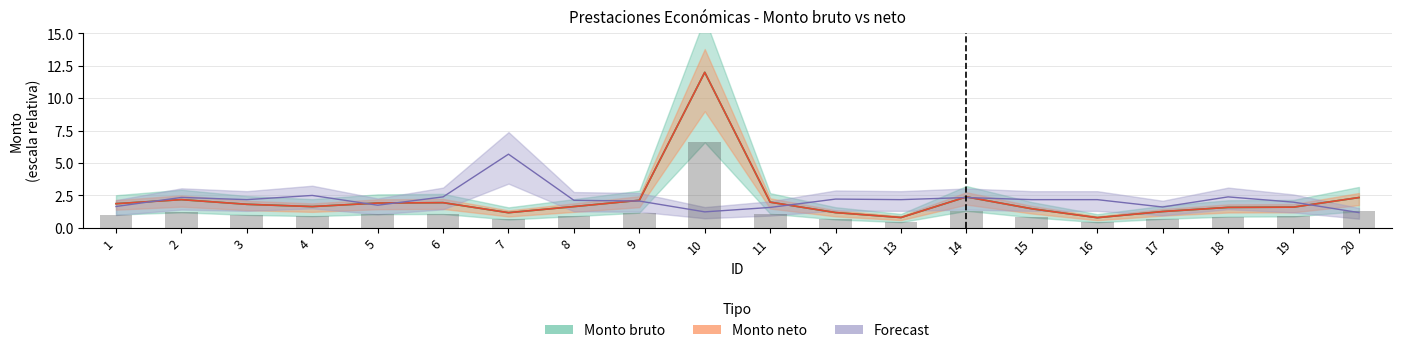

At which category is the sum across all series the highest?

10